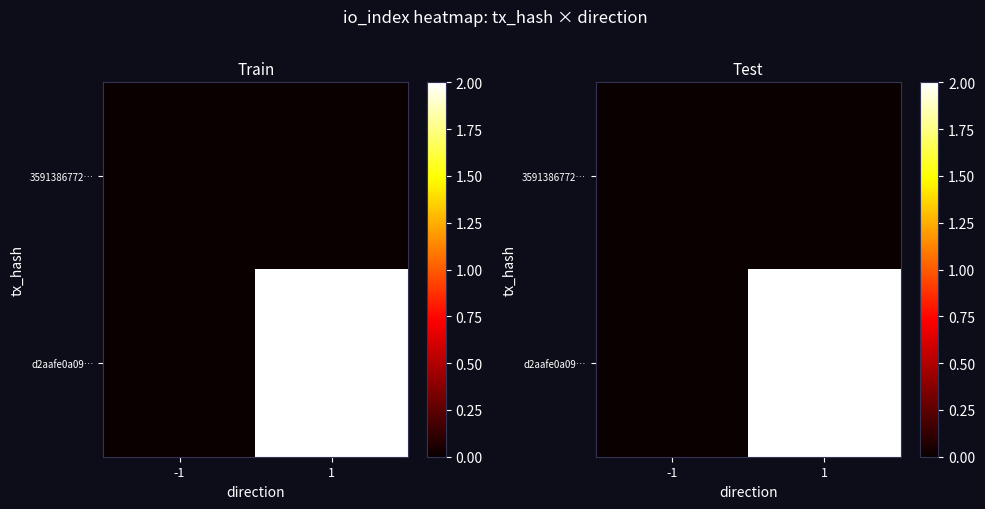

What is the approximate value of d2aafe0a09… at 1?

2